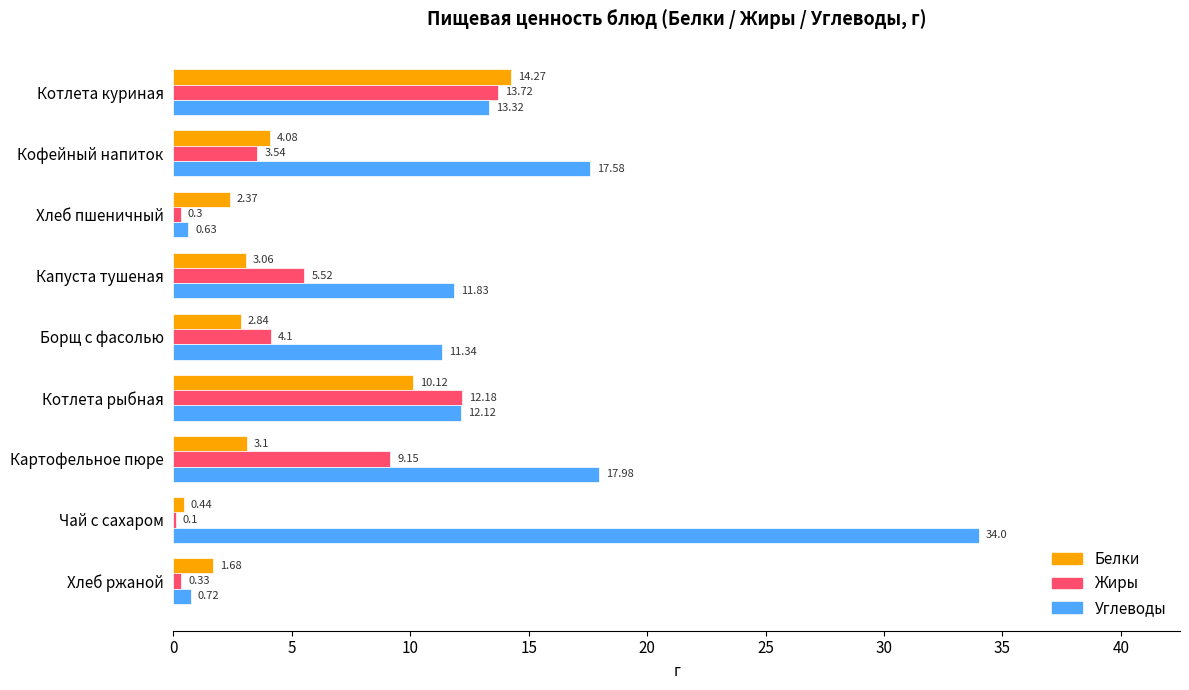

Between Кофейный напиток and Чай с сахаром, which series saw the biggest shift?

Углеводы